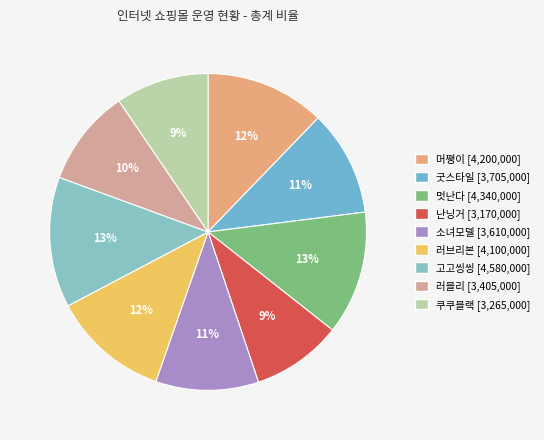

The 굿스타일 slice represents 11% of the pie. True or false?

True